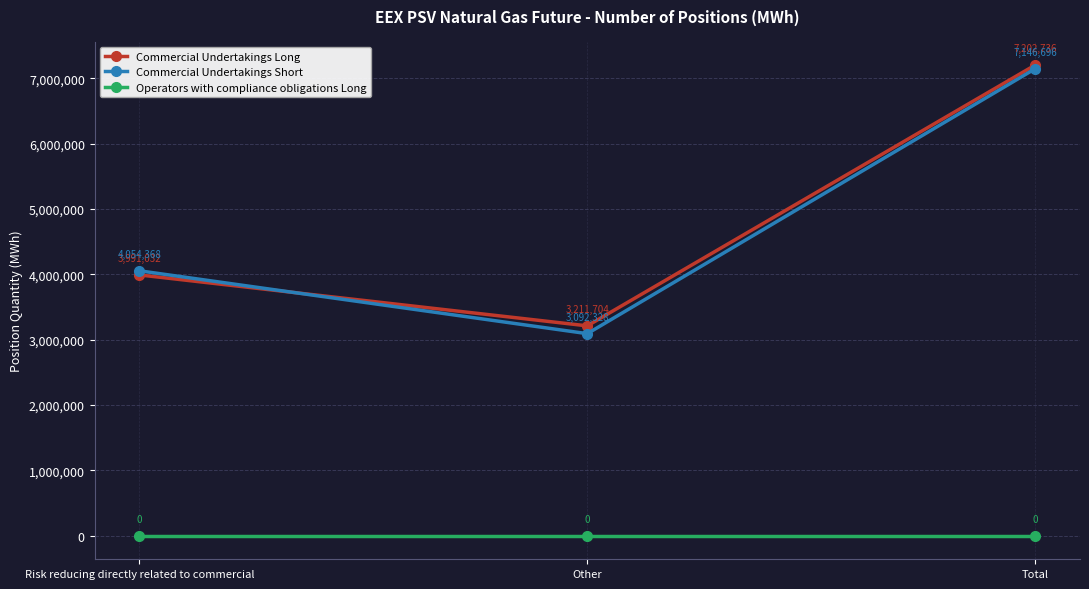

At how many categories does at least one series exceed 6943706?

1